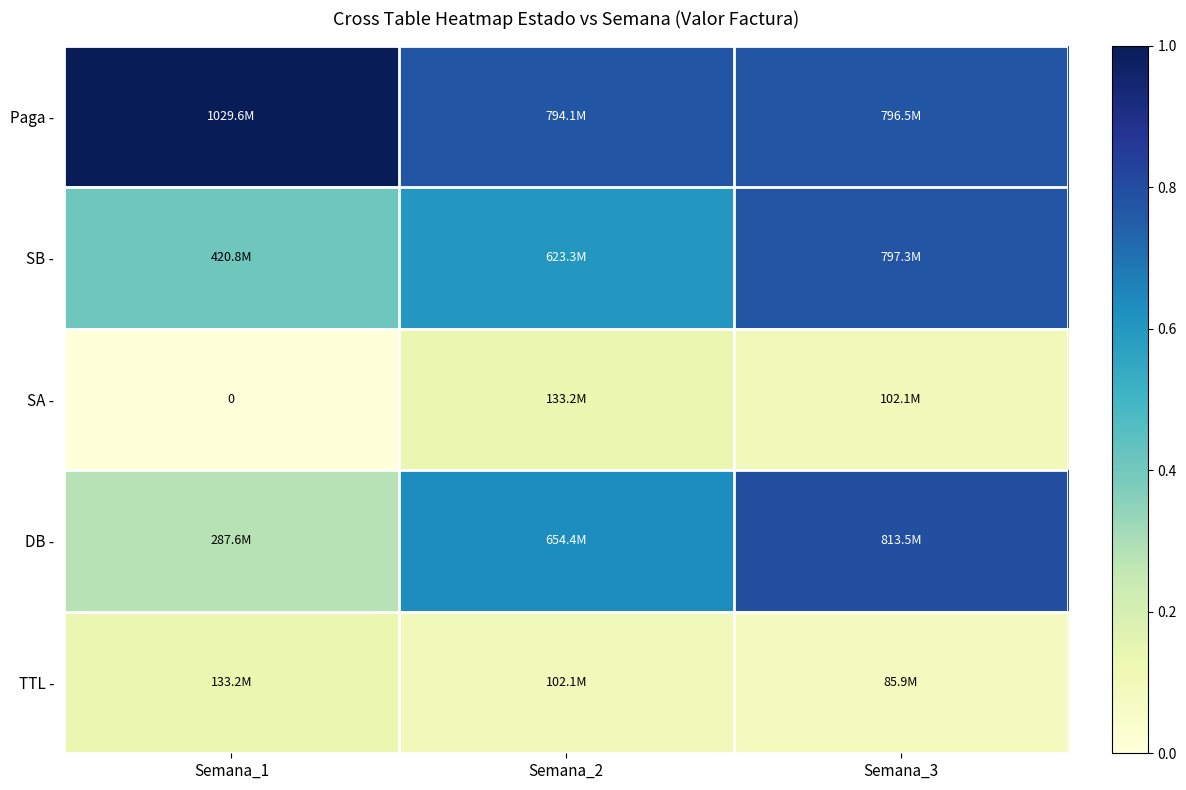

What is the total value across all series at Semana_1?

1.8